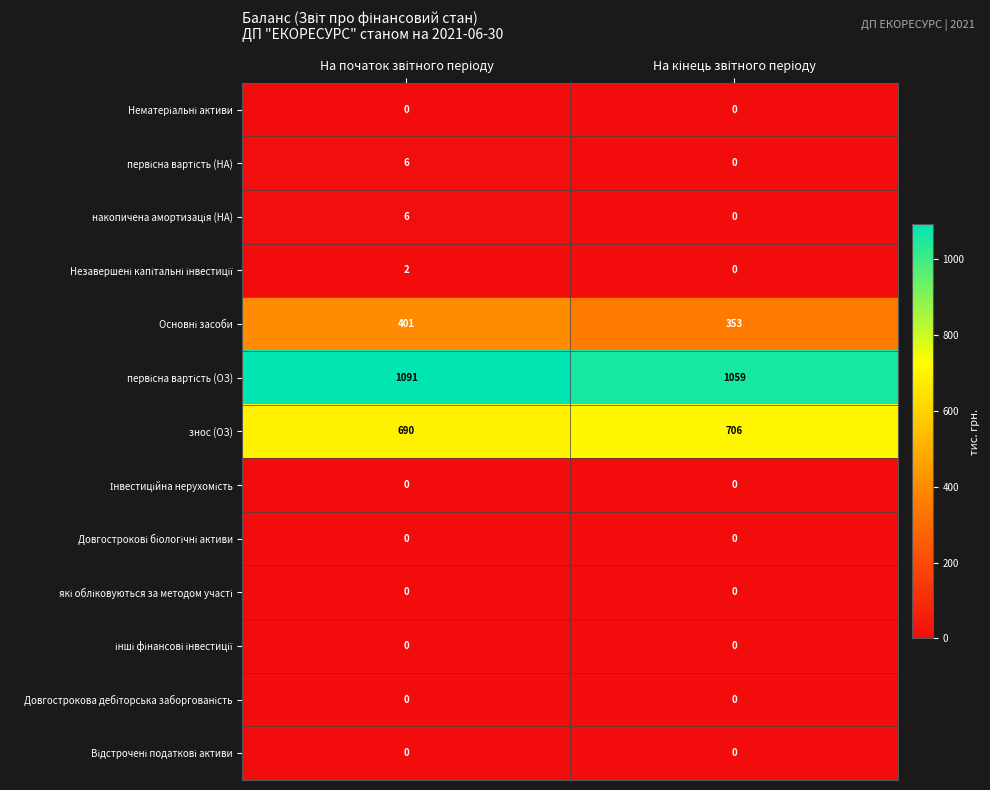

What is the difference between the maximum and minimum values in the знос (ОЗ) series?

16